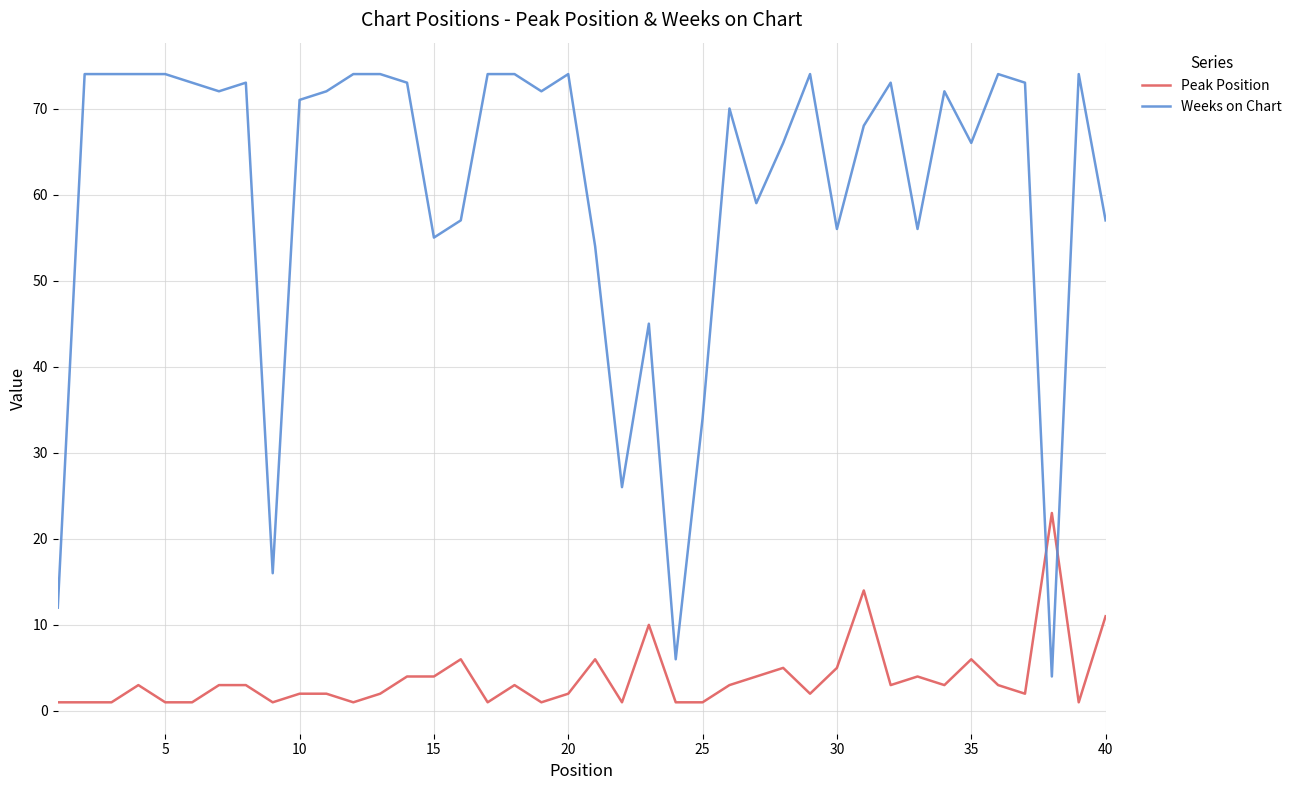

How many intersections are there between Peak Position and Weeks on Chart?

2